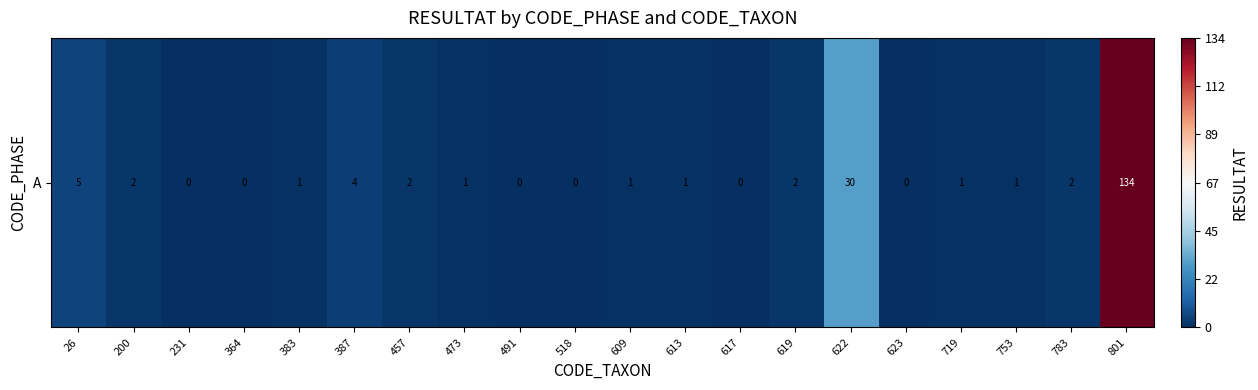

Reading left to right, list all the values displayed in this chart.

26=5	200=2	231=0	364=0	383=1	387=4	457=2	473=1	491=0	518=0	609=1	613=1	617=0	619=2	622=30	623=0	719=1	753=1	783=2	801=134